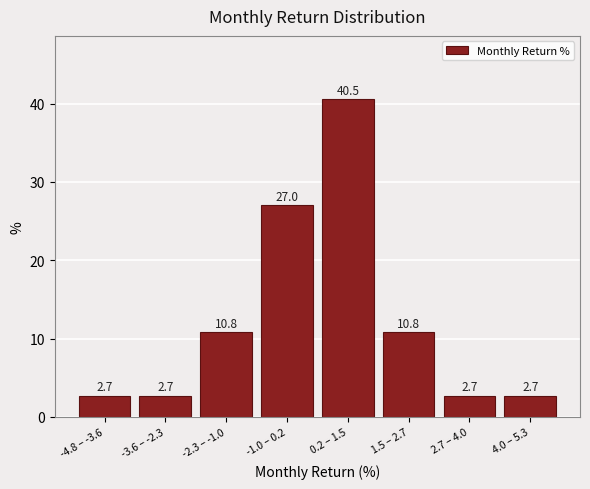

Reading left to right, extract all data points from this chart.

-4.8 – -3.6=2.7	-3.6 – -2.3=2.7	-2.3 – -1.0=10.8	-1.0 – 0.2=27.0	0.2 – 1.5=40.5	1.5 – 2.7=10.8	2.7 – 4.0=2.7	4.0 – 5.3=2.7